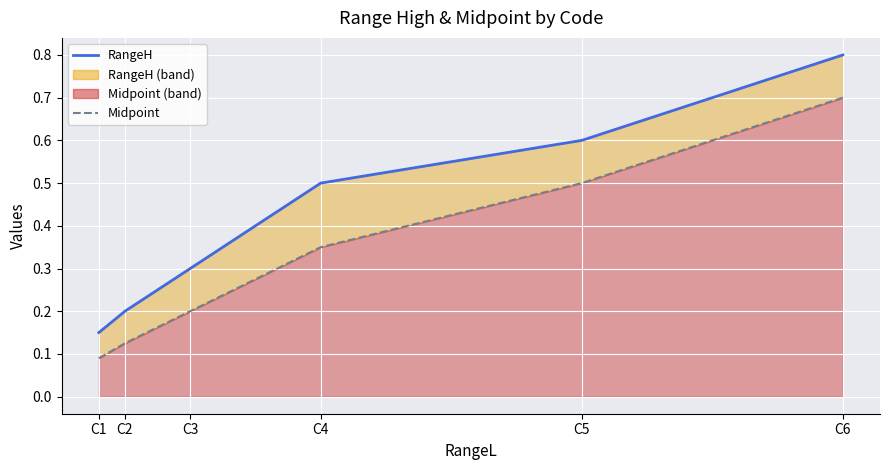

True or false: RangeH and Midpoint intersect in this chart.

False